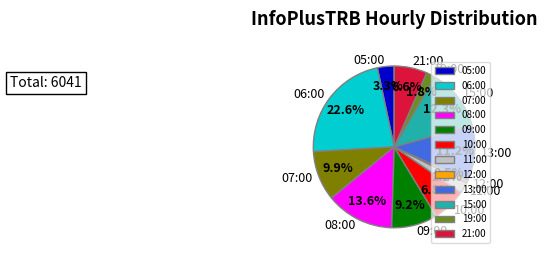

Does any single category account for the majority?

No